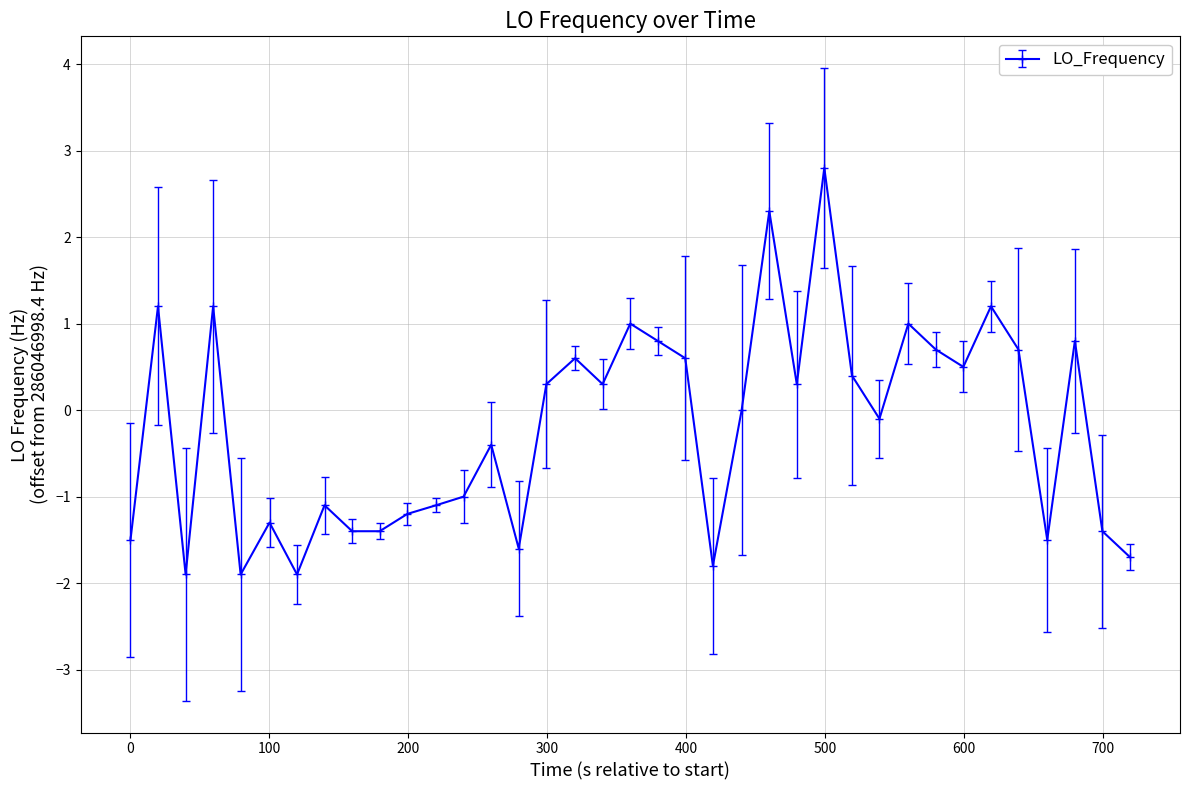

What is the difference between the second highest and second lowest values?

4.2